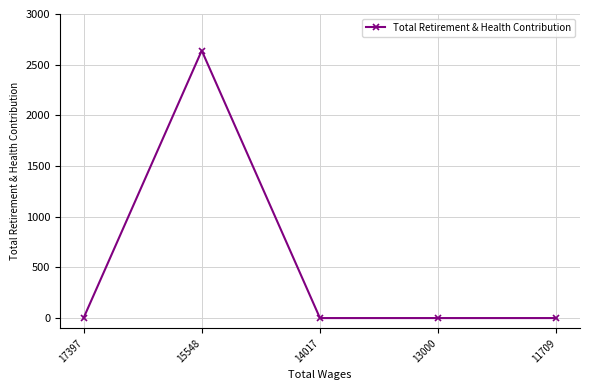

True or false: there are more than 0 points higher than both neighbors.

True